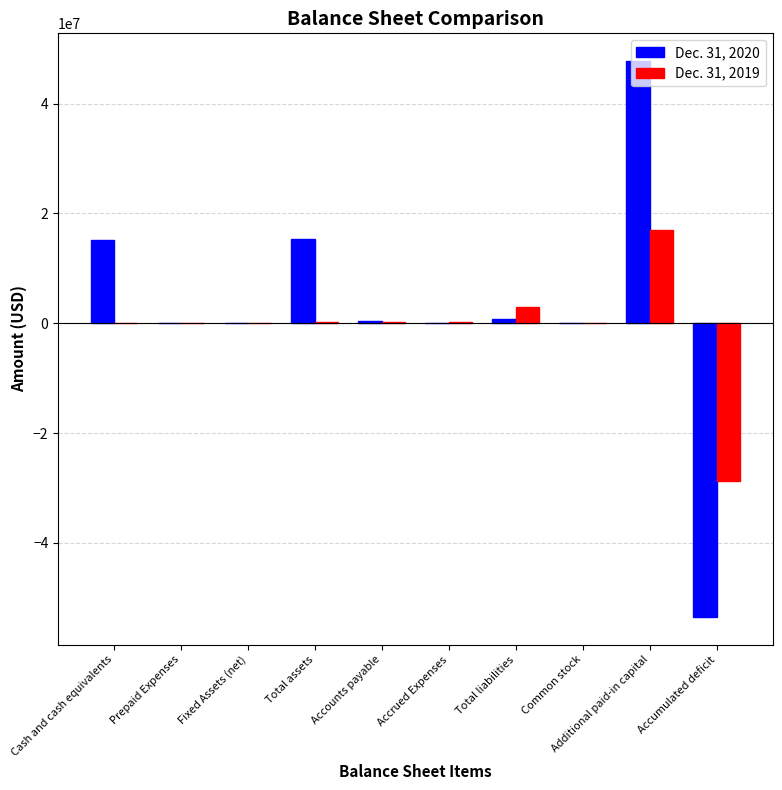

The value of Dec. 31, 2019 at Additional paid-in capital is 22778819. True or false?

False